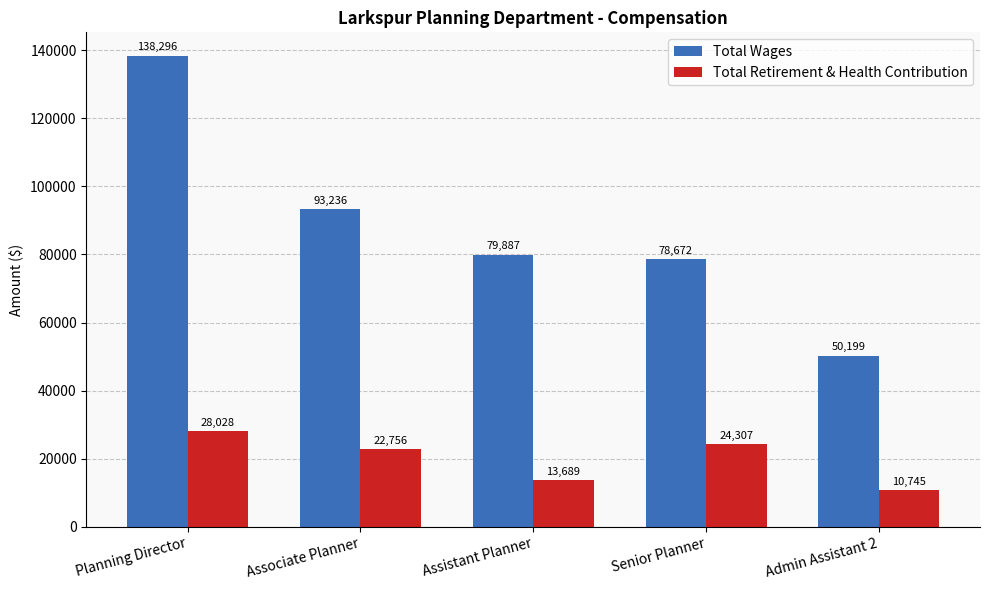

Reading left to right, transcribe all the data shown in this chart.

Total Wages: 138296	93236	79887	78672	50199
Total Retirement & Health Contribution: 28028	22756	13689	24307	10745